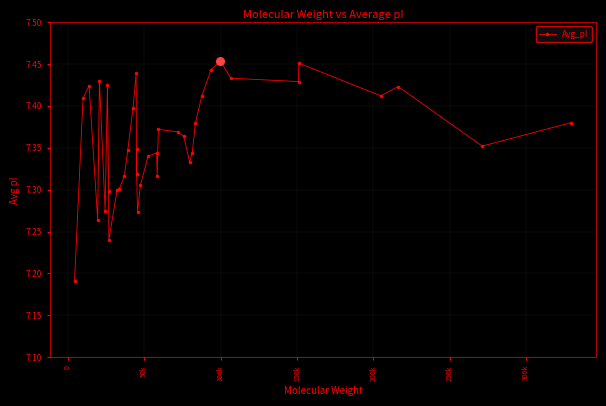

Count the values in the range 7 to 8.

39